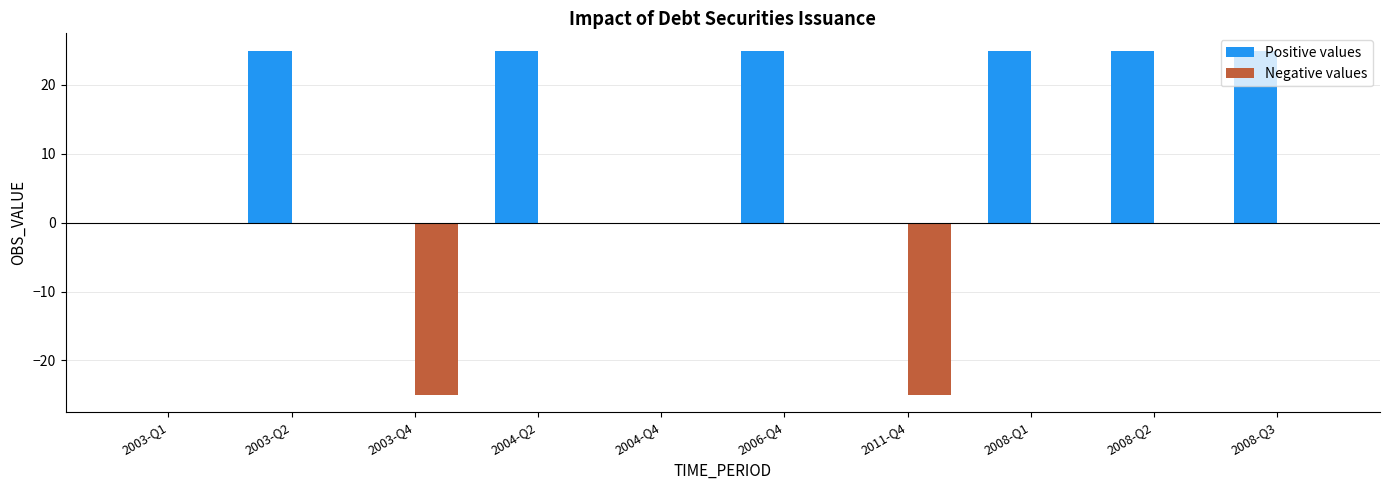

Which series has the largest total across all categories?

Positive values